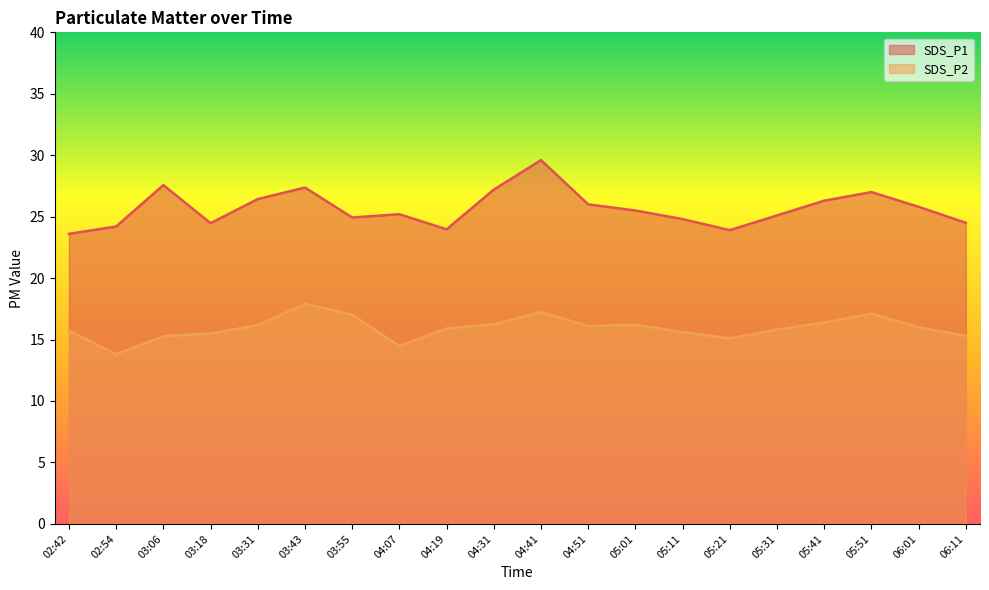

Read the SDS_P1 value at 06:11.

24.5